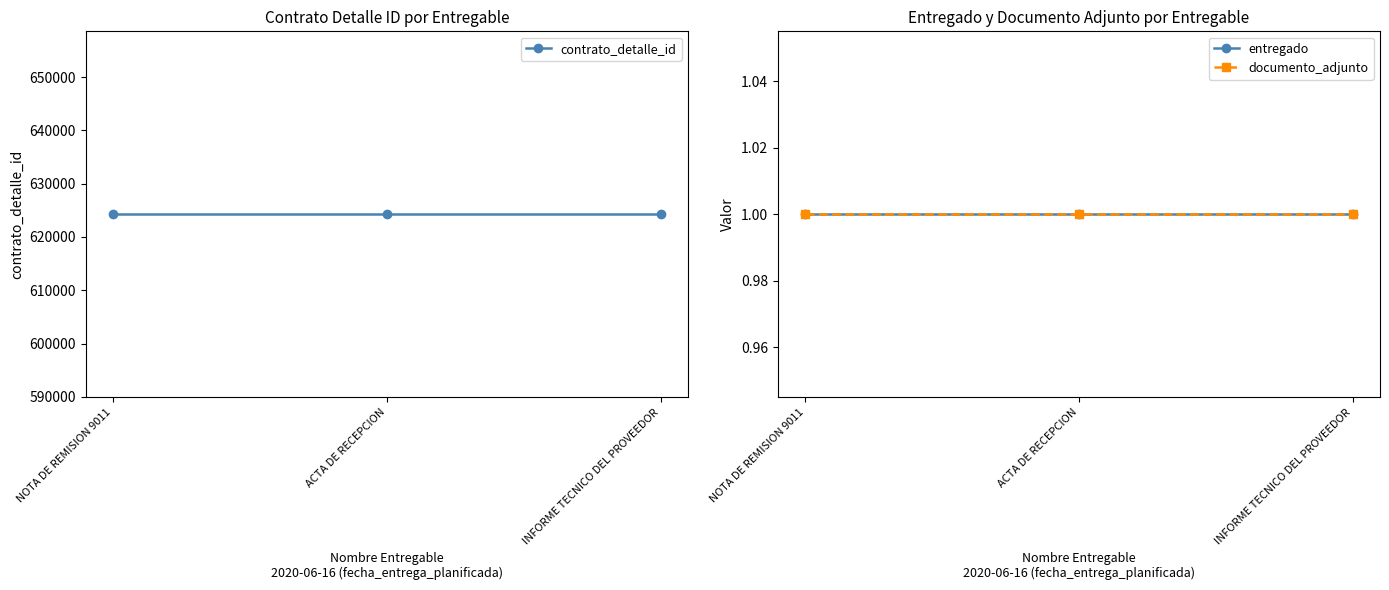

Is the value of documento_adjunto at NOTA DE REMISION 9011 greater than the value of contrato_detalle_id at ACTA DE RECEPCION?

No